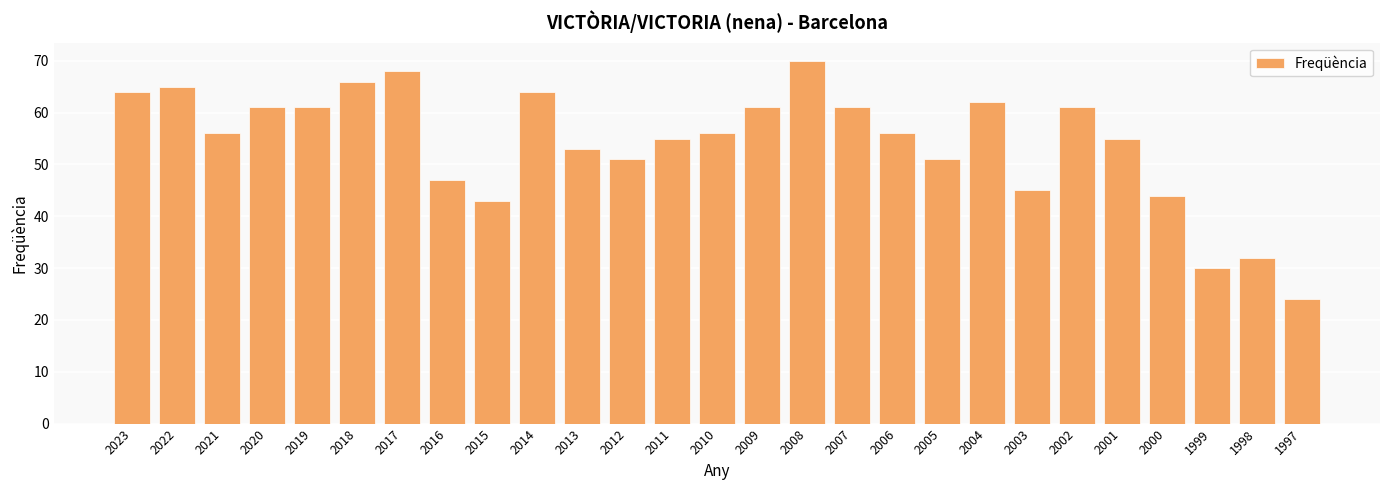

Reading left to right, list all the values displayed in this chart.

2023=64	2022=65	2021=56	2020=61	2019=61	2018=66	2017=68	2016=47	2015=43	2014=64	2013=53	2012=51	2011=55	2010=56	2009=61	2008=70	2007=61	2006=56	2005=51	2004=62	2003=45	2002=61	2001=55	2000=44	1999=30	1998=32	1997=24